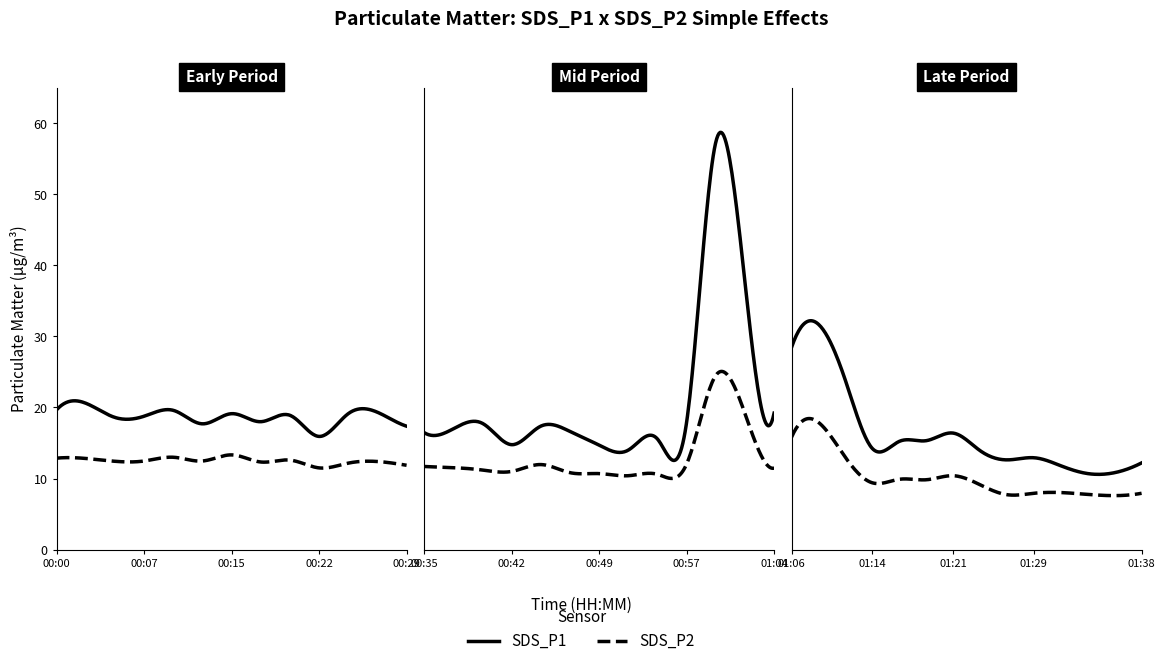

What are all the series names shown in the legend?

SDS_P1, SDS_P2